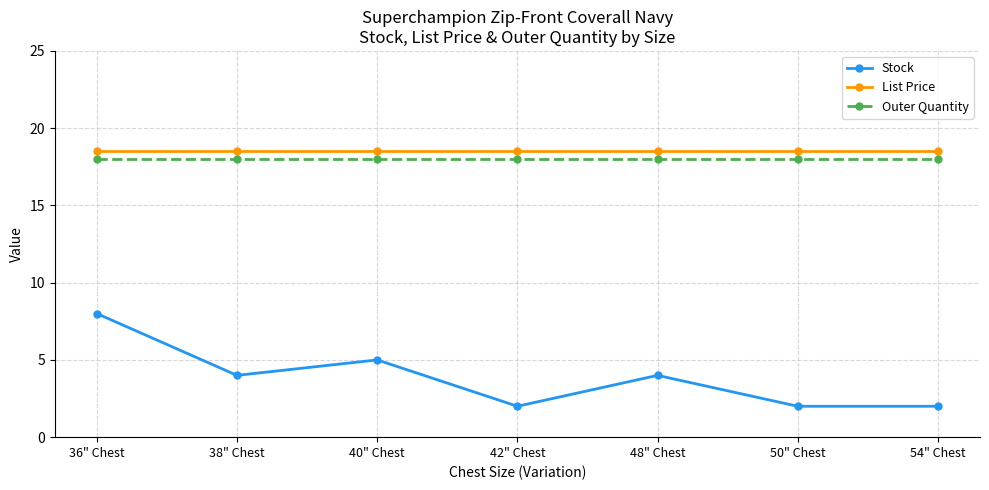

What is the smallest value displayed?

2.0